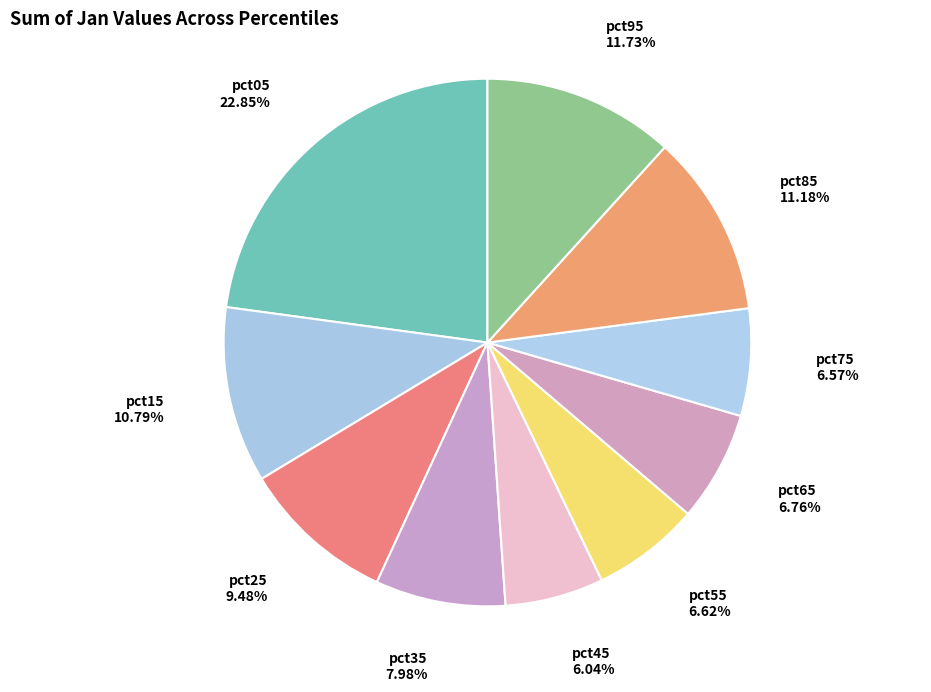

Which has a higher value, pct45 or pct35?

pct35